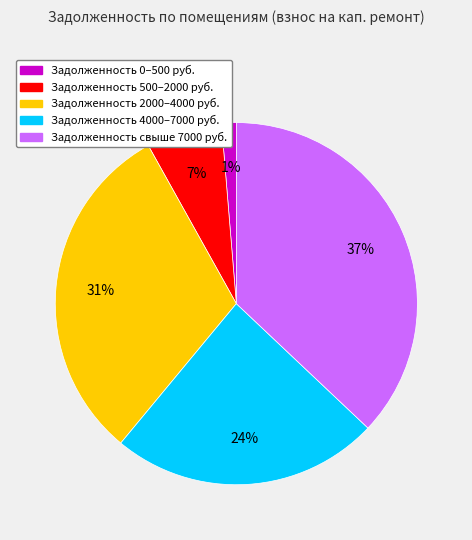

To the nearest percent, what is the average slice percentage?

20%